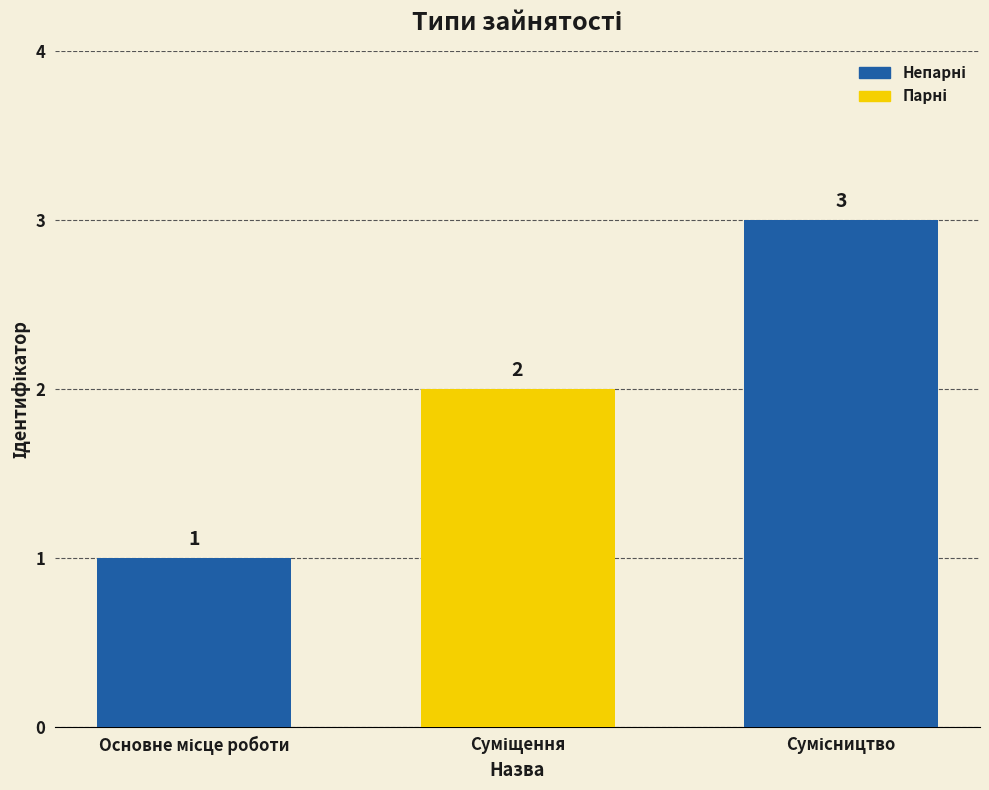

How many values are between 1 and 3?

3